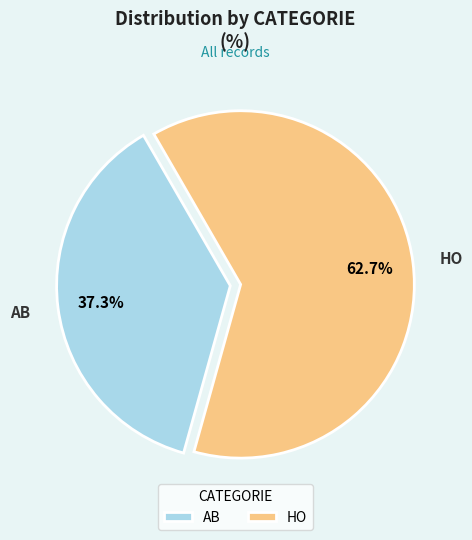

Rank the categories by value from lowest to highest.

AB, HO